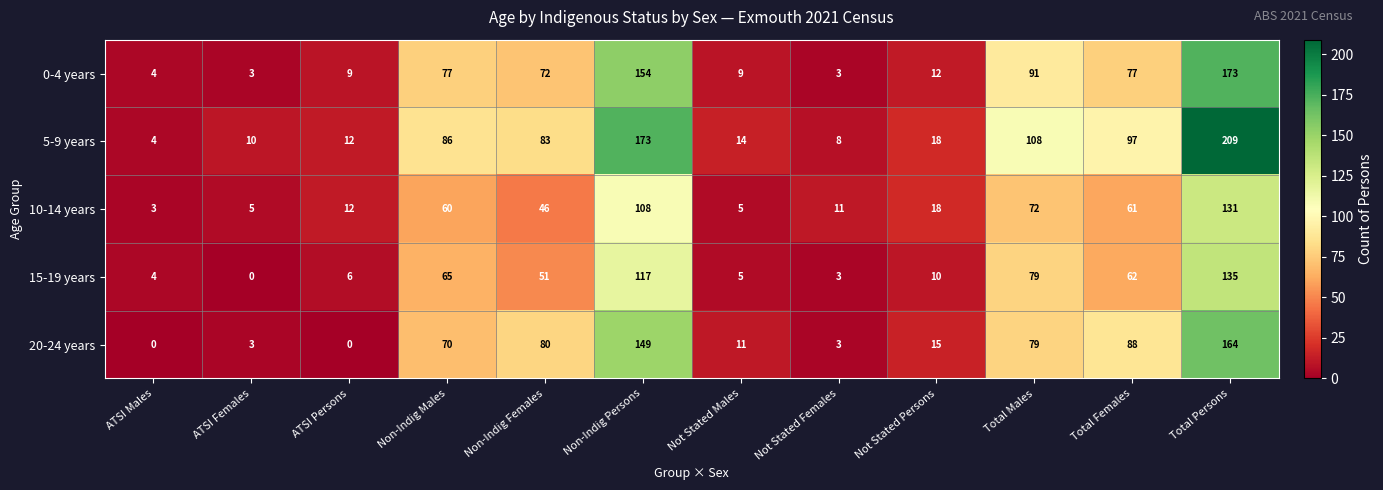

The value of 10-14 years at ATSI Males is 5. True or false?

False